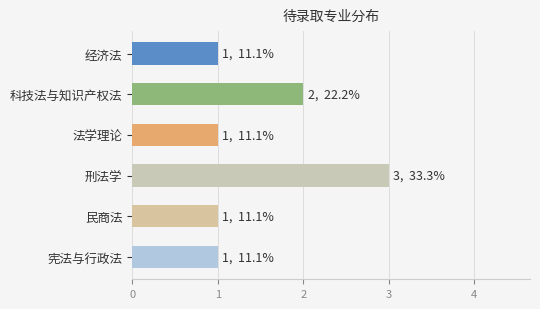

What position from the bottom is 法学理论?

4